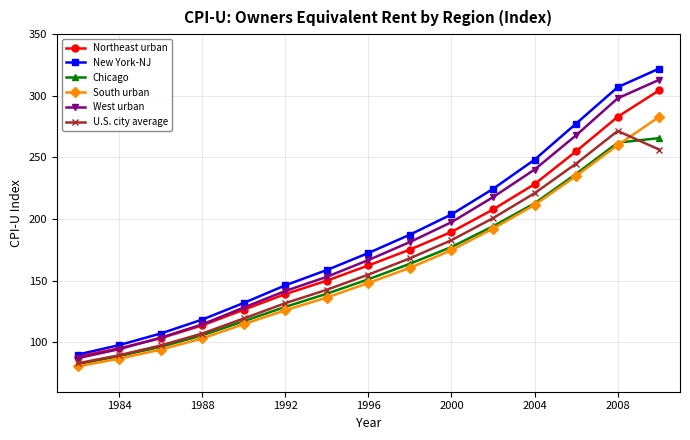

True or false: West urban has more than 2 interior local peaks.

False